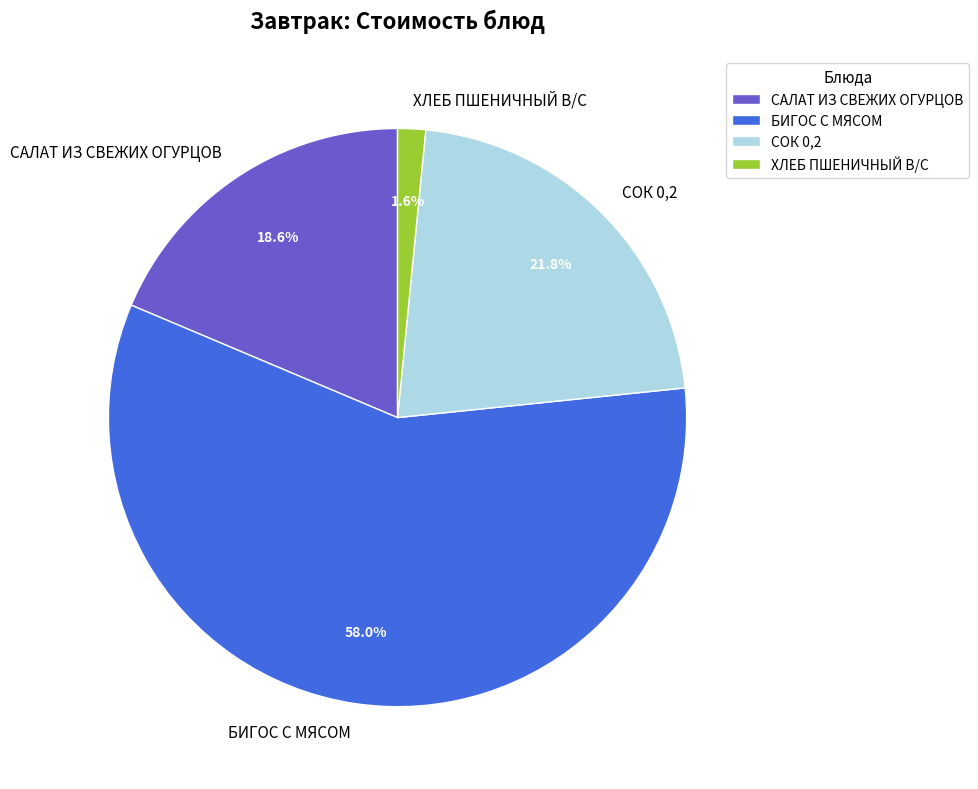

Rank the categories by value from highest to lowest.

БИГОС С МЯСОМ, СОК 0,2, САЛАТ ИЗ СВЕЖИХ ОГУРЦОВ, ХЛЕБ ПШЕНИЧНЫЙ В/С